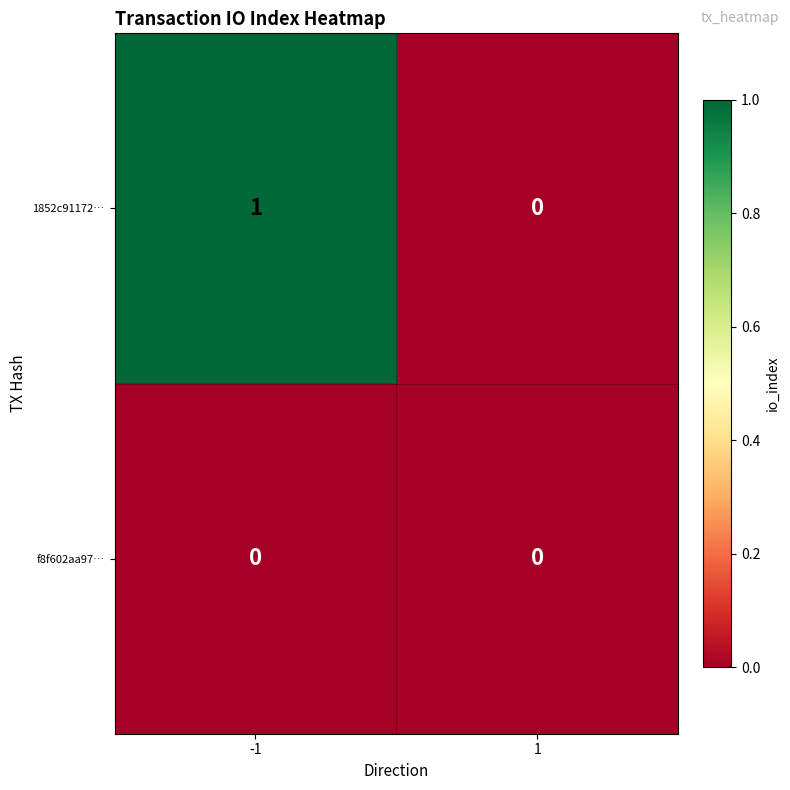

Reading right to left, what are all the values shown in this chart?

1852c91172…: 1=0	-1=1
f8f602aa97…: 1=0	-1=0